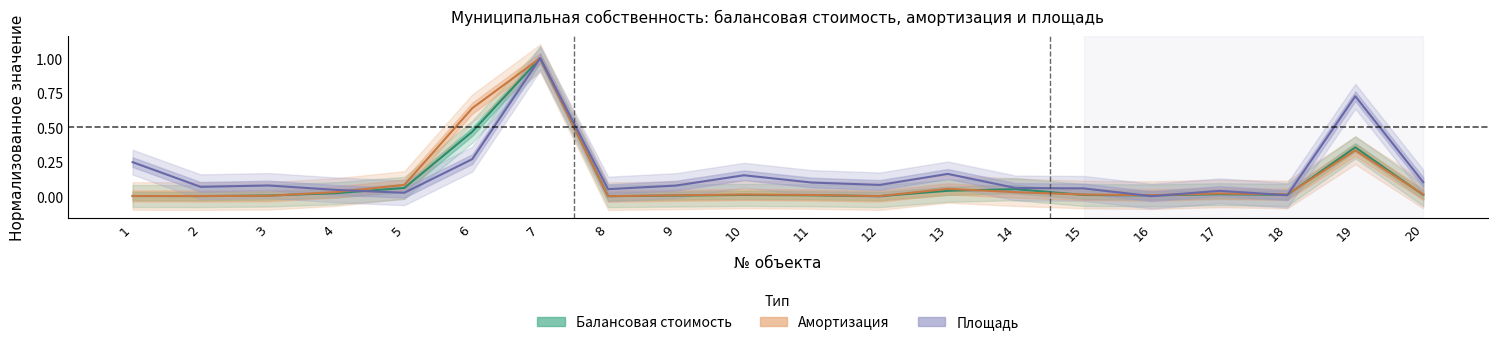

How many values in Площадь are above zero?

19